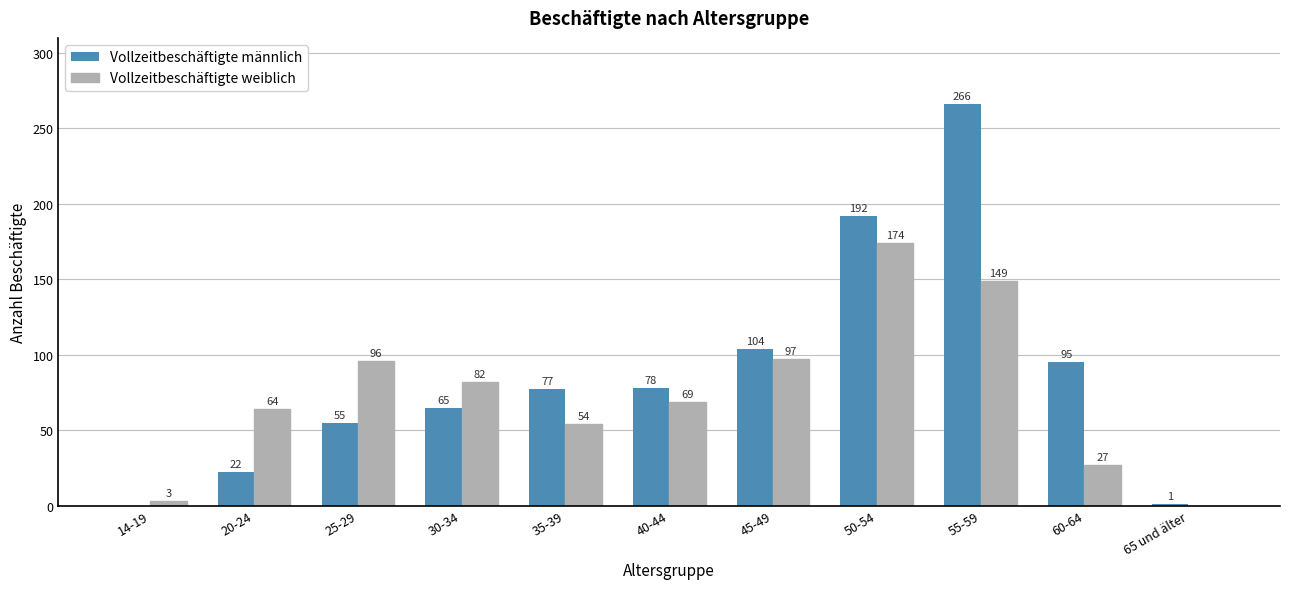

What are all the series names shown in the legend?

Vollzeitbeschäftigte männlich, Vollzeitbeschäftigte weiblich